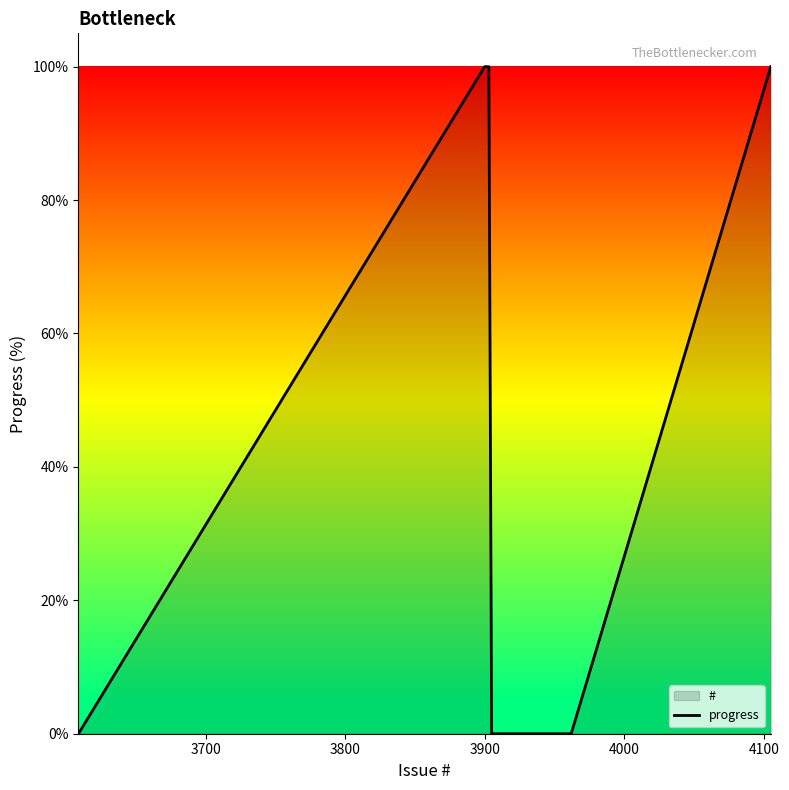

What is the greatest value displayed?

100